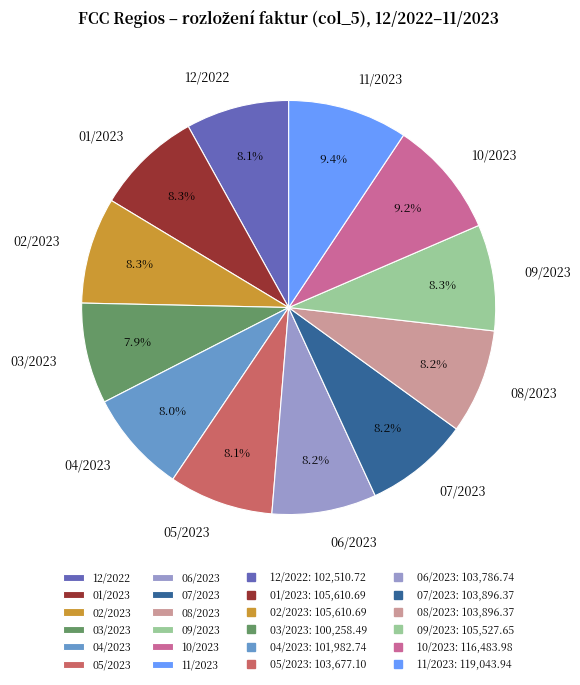

Approximately how many times larger is the value at 10/2023 compared to 01/2023?

1.1